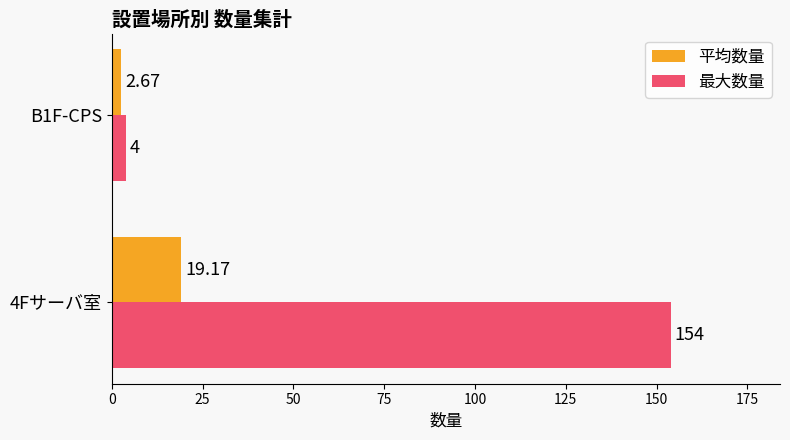

At which category is the sum across all series the highest?

4Fサーバ室